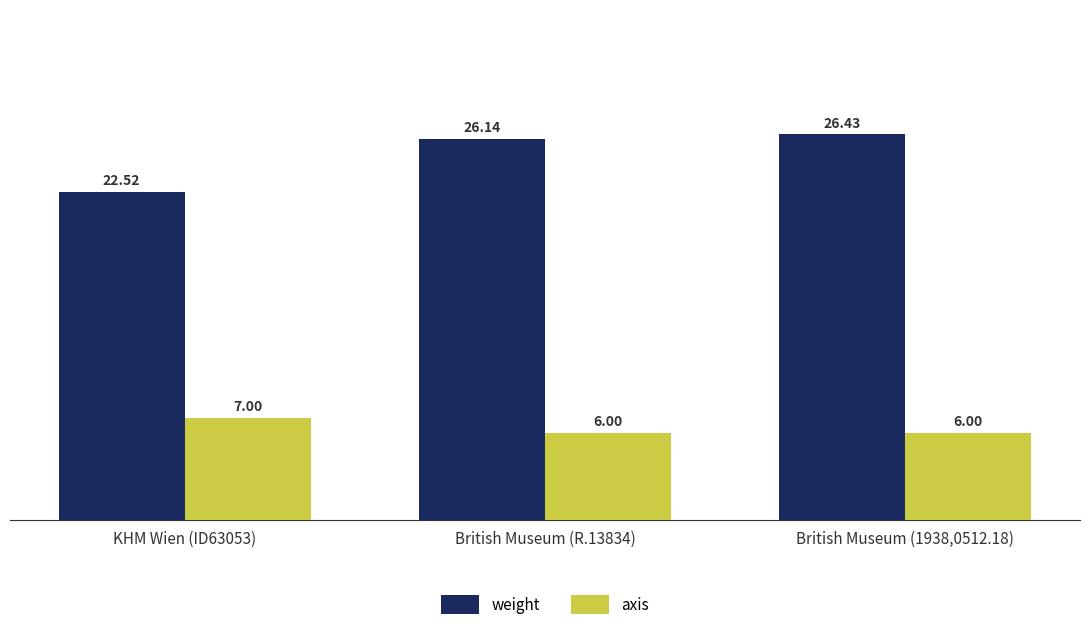

What value does the weight series have at KHM Wien (ID63053)?

22.5